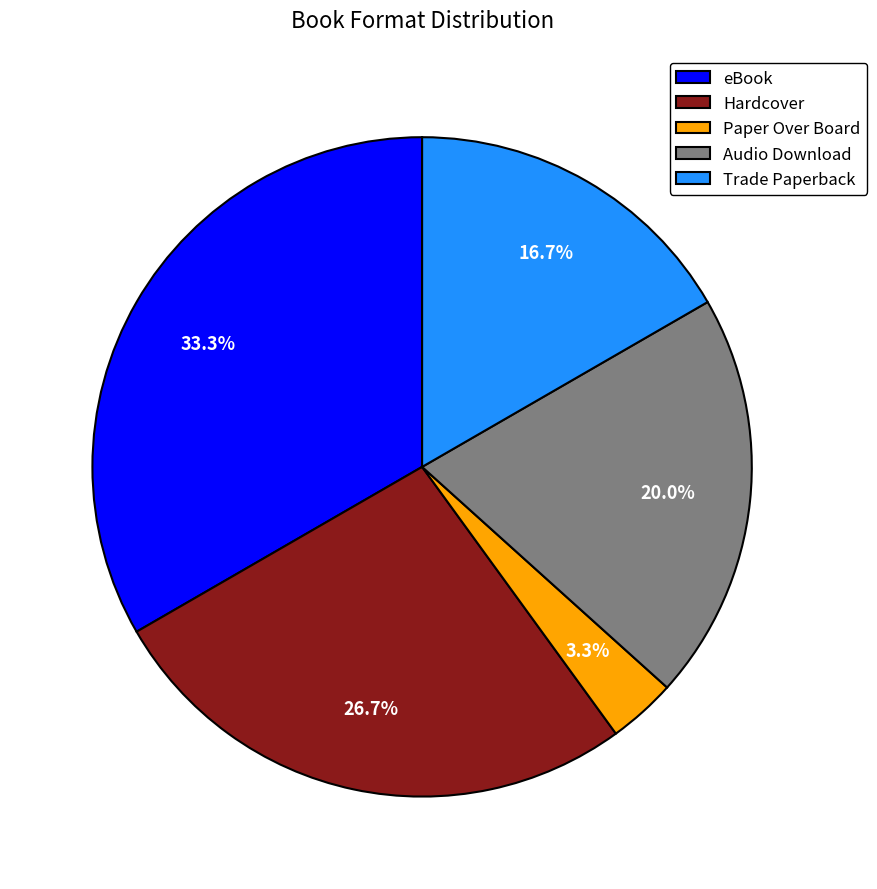

Which has a higher value, Hardcover or eBook?

eBook